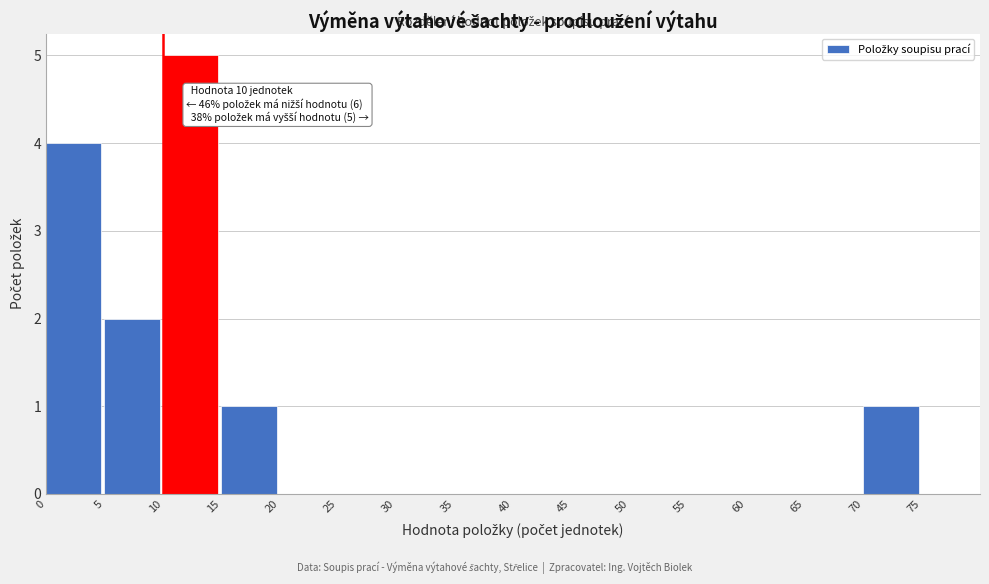

Over which range of the x-axis is the bar tallest?

10 to 15